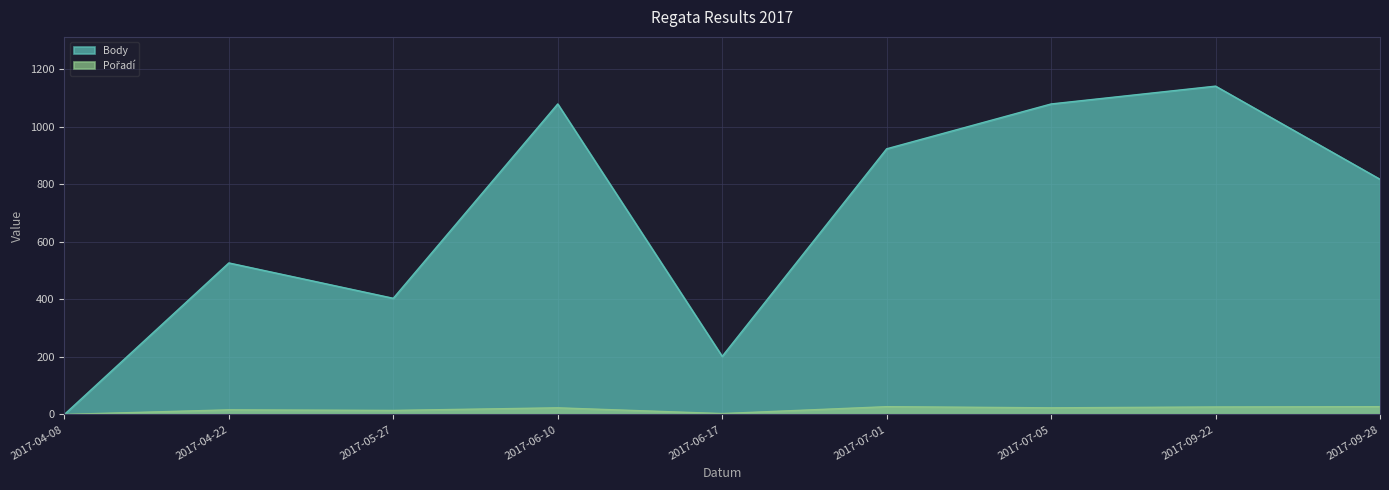

The value of Body at 2017-06-10 is 1698. True or false?

False